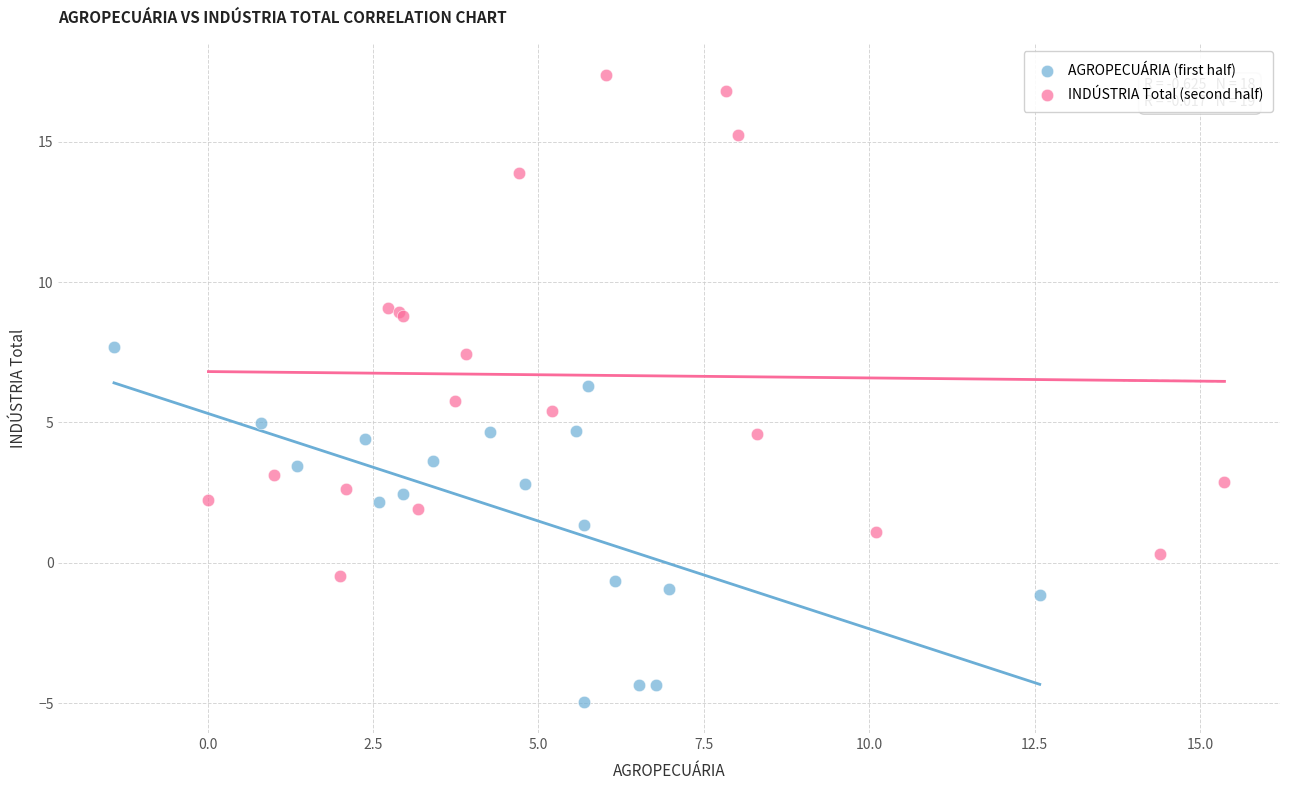

Which series contains the highest Y value?

INDÚSTRIA Total (second half)